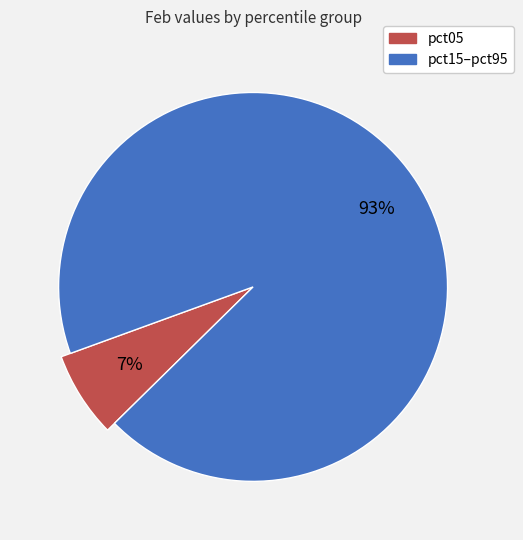

Do pct85 and pct95 together represent more than half of the pie?

No